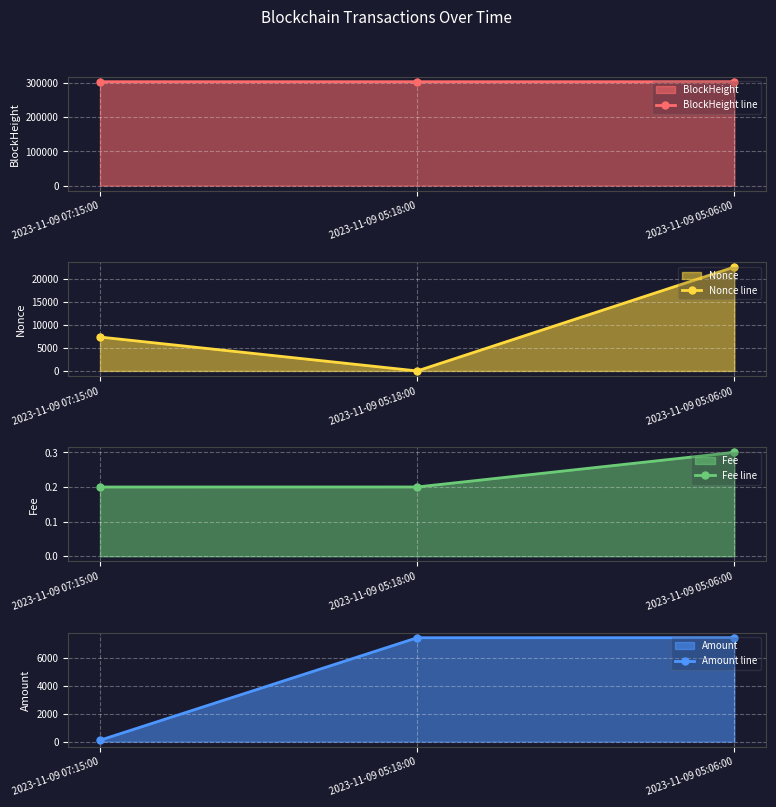

What is the sum of all BlockHeight line values?

911908